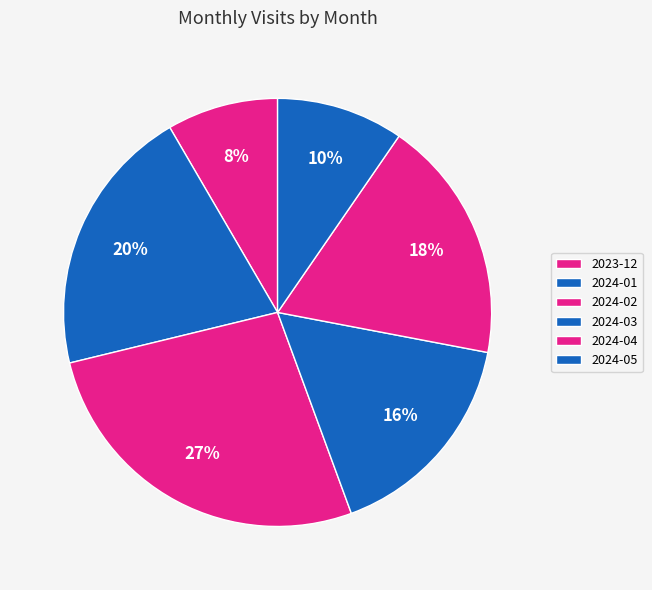

To the nearest percent, what portion does 2024-04 represent?

18%